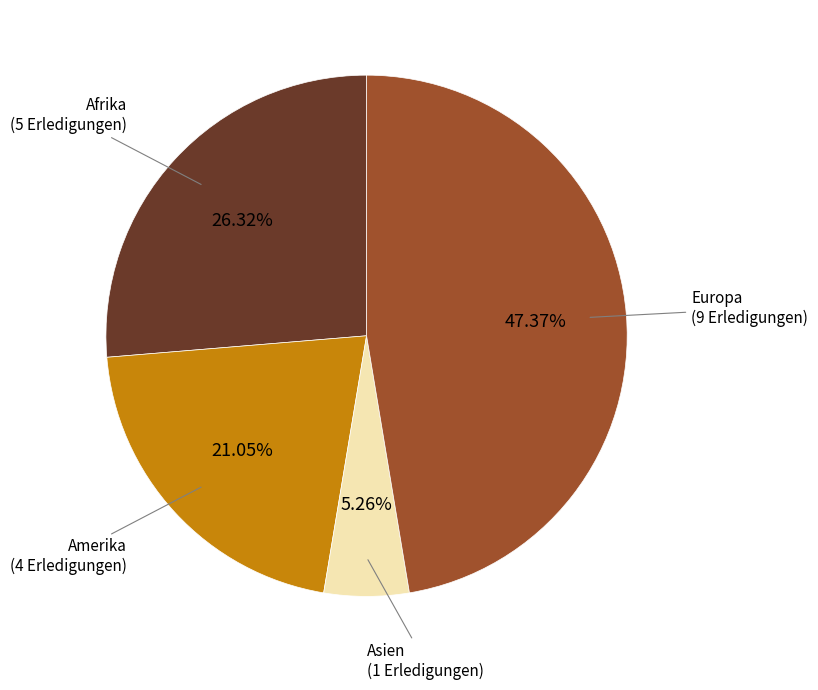

Is there any slice that represents more than half of the pie?

No